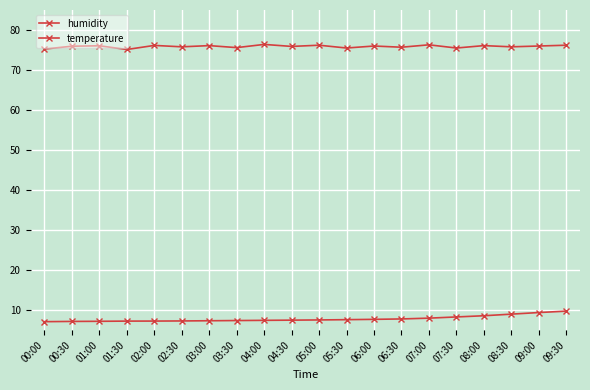

What is the difference between the highest and lowest values at 07:30?

67.2